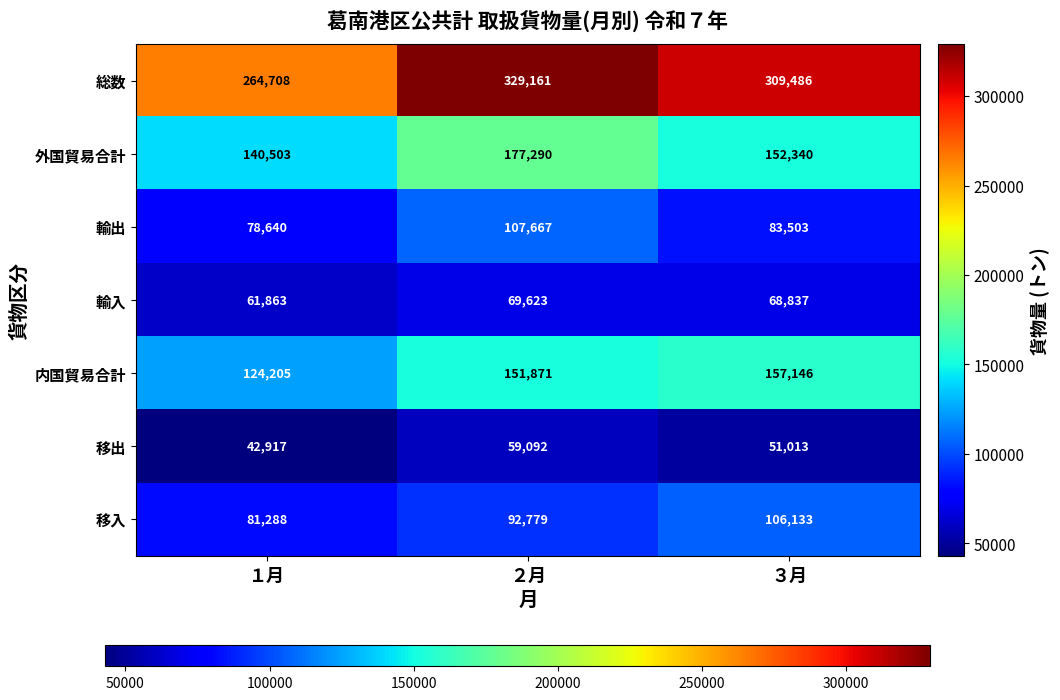

Count the 内国貿易合計 values in the range 124205 to 157146.

3